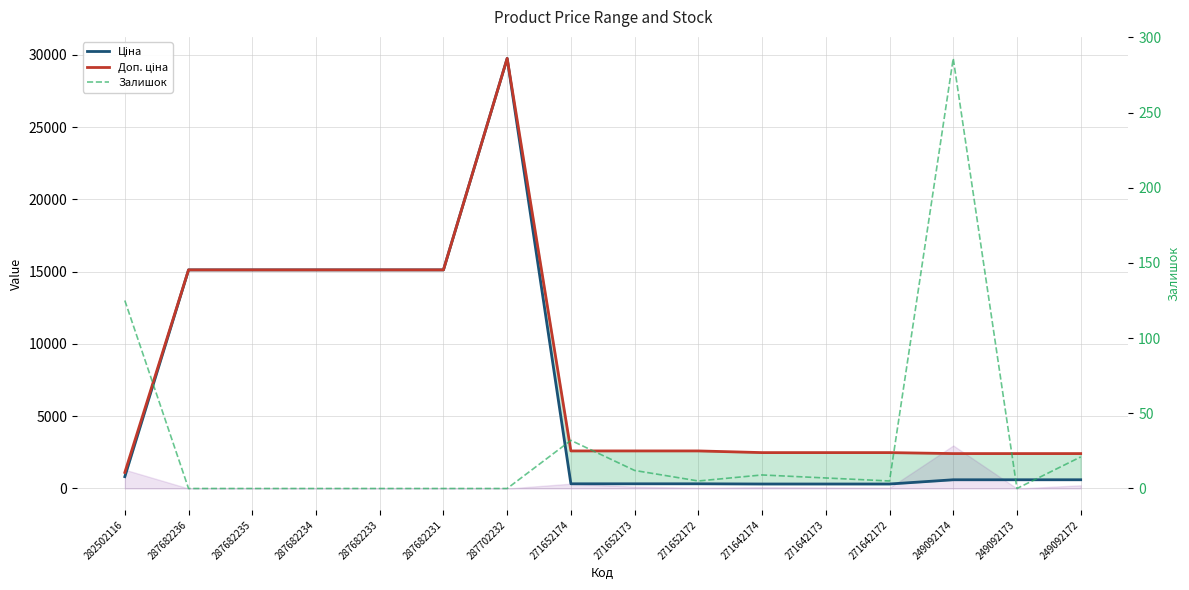

Reading right to left, what are all the values shown in this chart?

Ціна: 249092172=603.7	249092173=603.7	249092174=603.7	271642172=310.3	271642173=310.3	271642174=310.3	271652172=324.8	271652173=324.8	271652174=324.8	287702232=29747.2	287682231=15120.0	287682233=15120.0	287682234=15120.0	287682235=15120.0	287682236=15120.0	282502116=818.5
Доп. ціна: 249092172=2414.8	249092173=2414.8	249092174=2414.8	271642172=2482.4	271642173=2482.4	271642174=2482.4	271652172=2598.3	271652173=2598.3	271652174=2598.3	287702232=29747.2	287682231=15120.0	287682233=15120.0	287682234=15120.0	287682235=15120.0	287682236=15120.0	282502116=1109.2
Залишок: 249092172=21.0	249092173=0.0	249092174=286.0	271642172=5.0	271642173=7.0	271642174=9.0	271652172=5.0	271652173=12.0	271652174=32.0	287702232=0.0	287682231=0.0	287682233=0.0	287682234=0.0	287682235=0.0	287682236=0.0	282502116=125.0